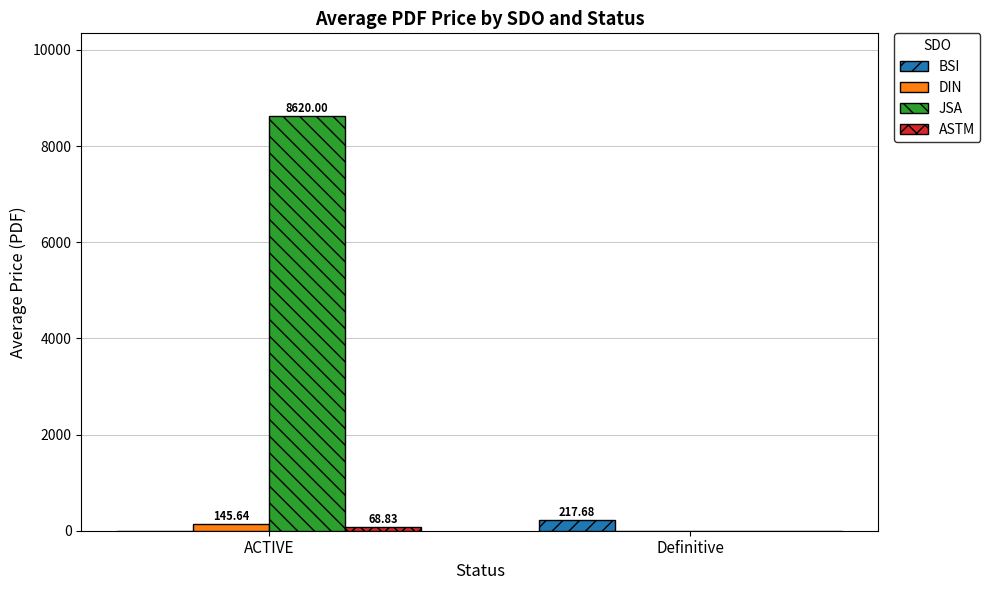

What is the average value of the JSA series?

4310.0